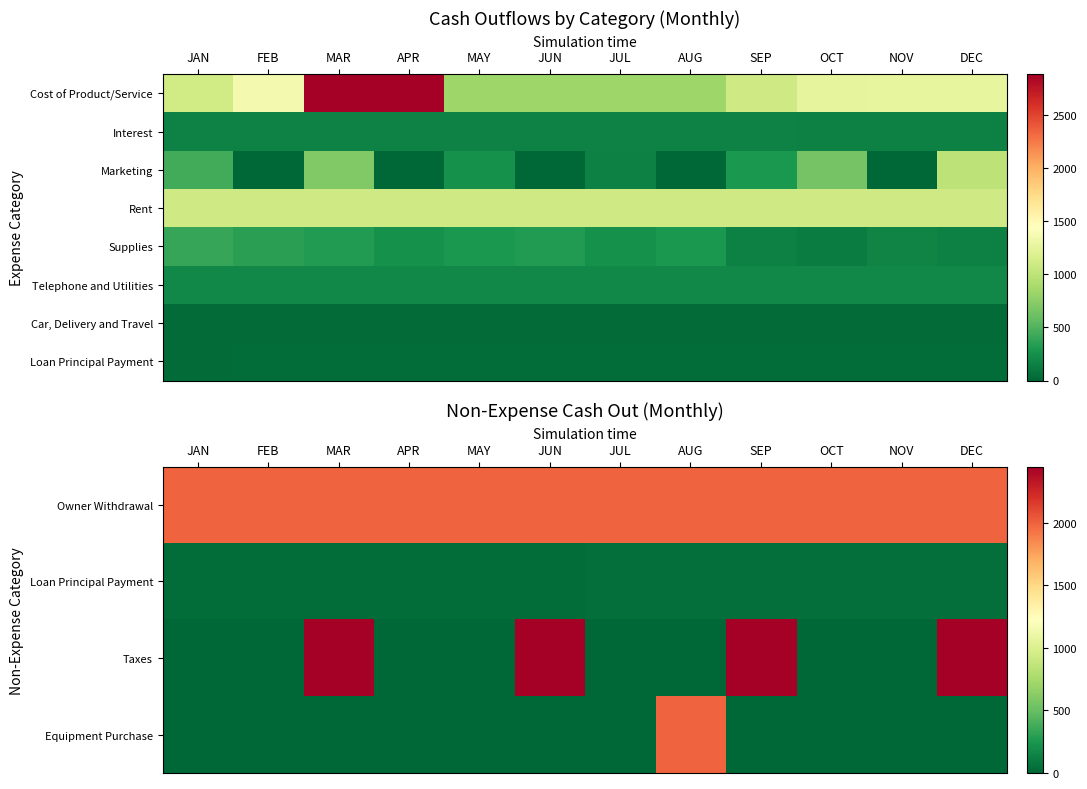

At which category does the chart reach its peak across all series?

MAR